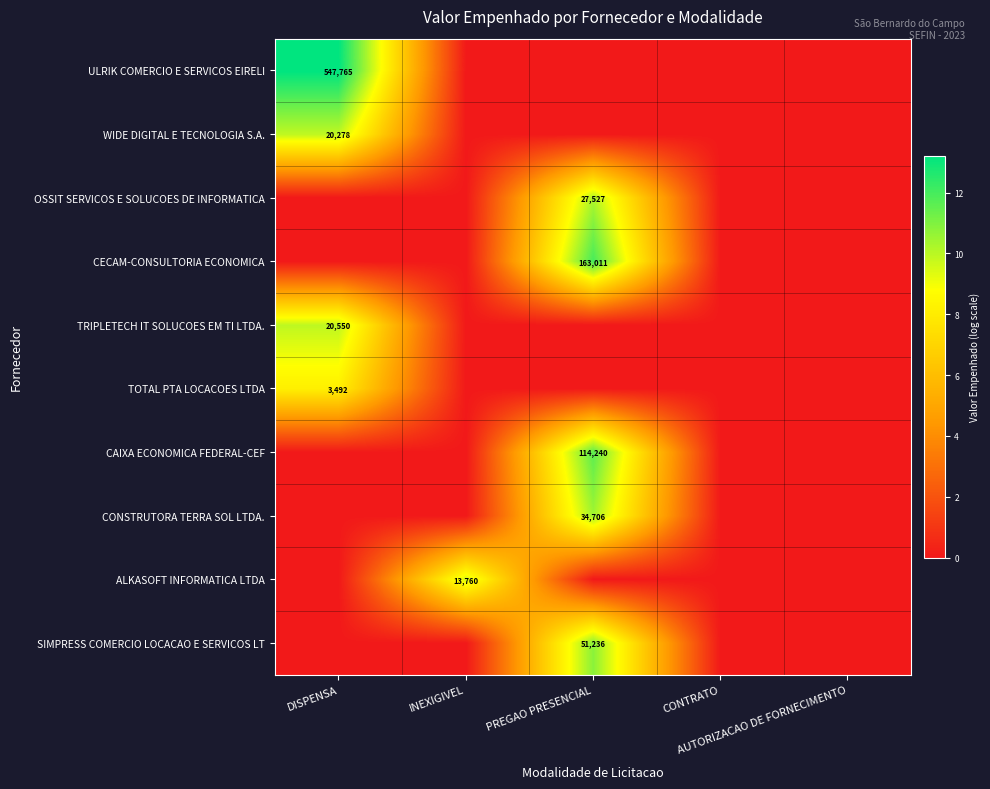

The TOTAL PTA LOCACOES LTDA series shows -3.6 at AUTORIZACAO DE FORNECIMENTO. True or false?

False